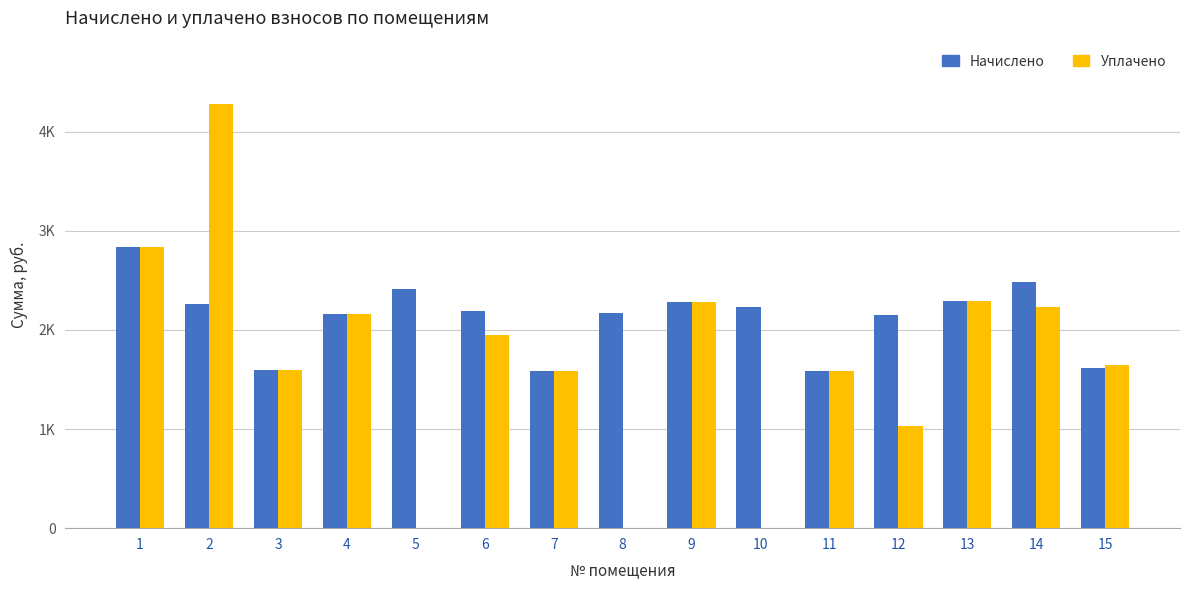

Which series has the widest spread of values?

Уплачено